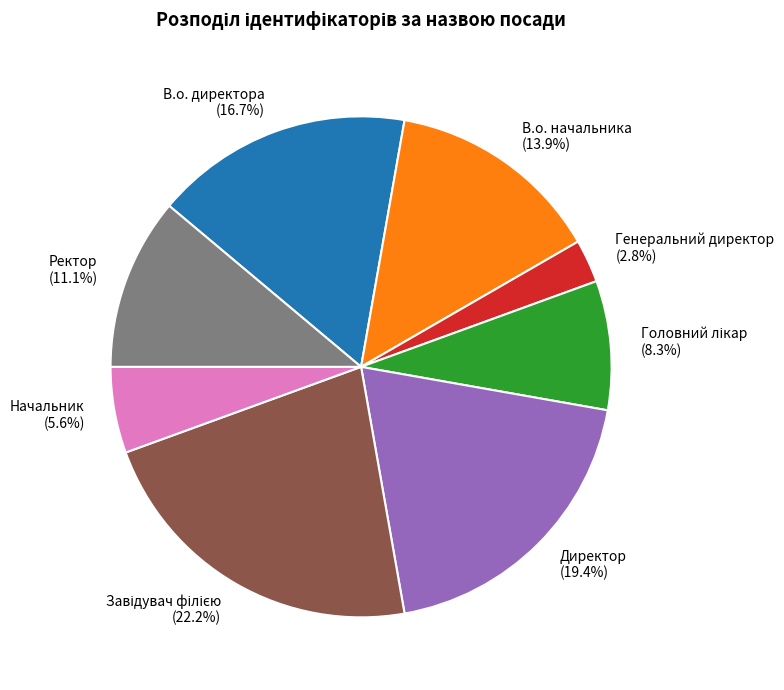

Do Начальник and В.о. начальника together represent more than half of the pie?

No